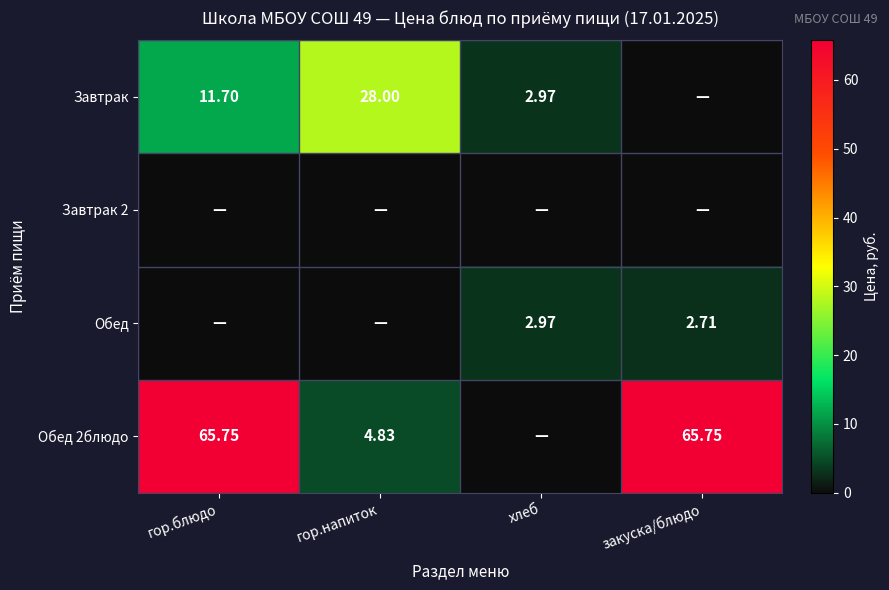

What is the sum of all Обед values?

5.7